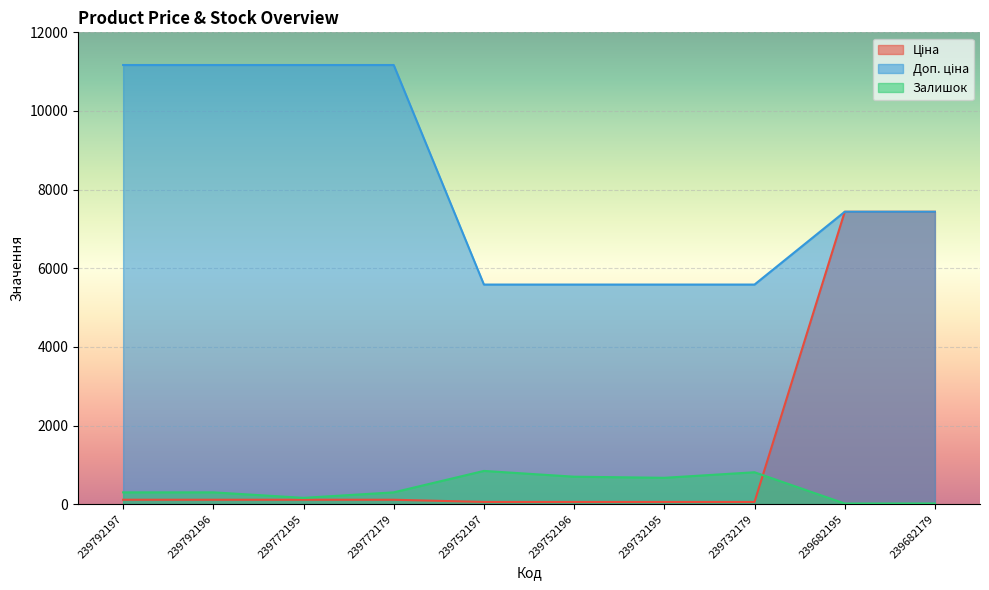

How many lines are shown in the chart?

3